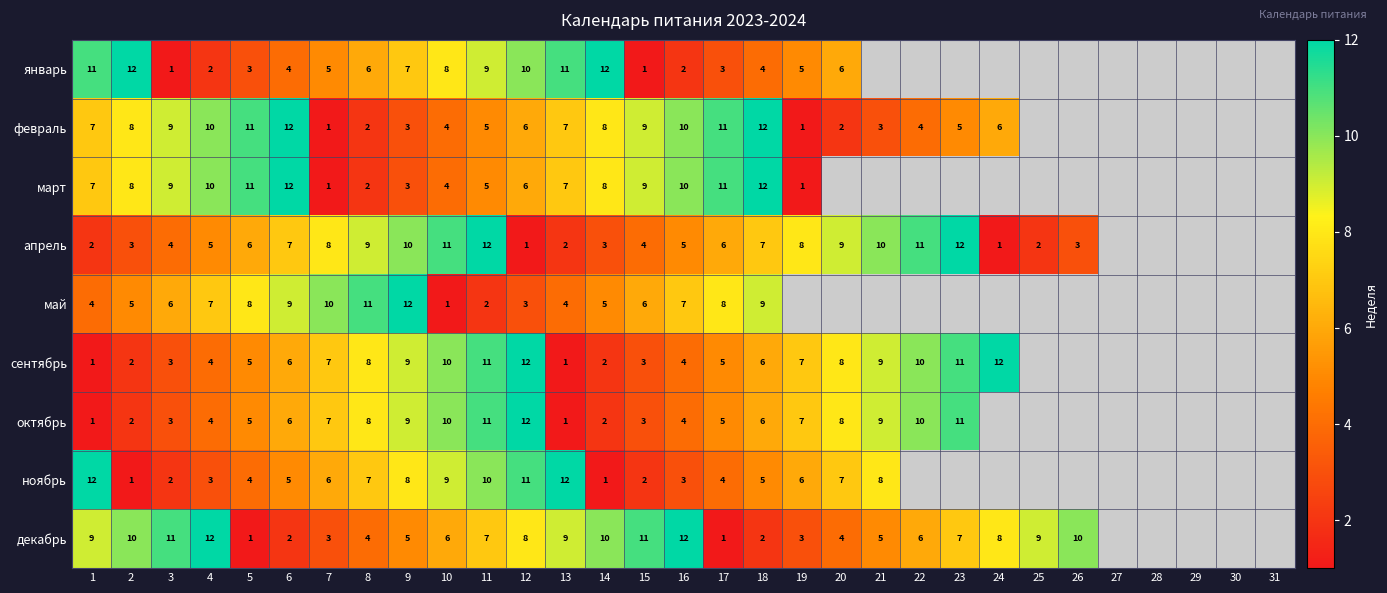

What is the total value across all series at 3?

48